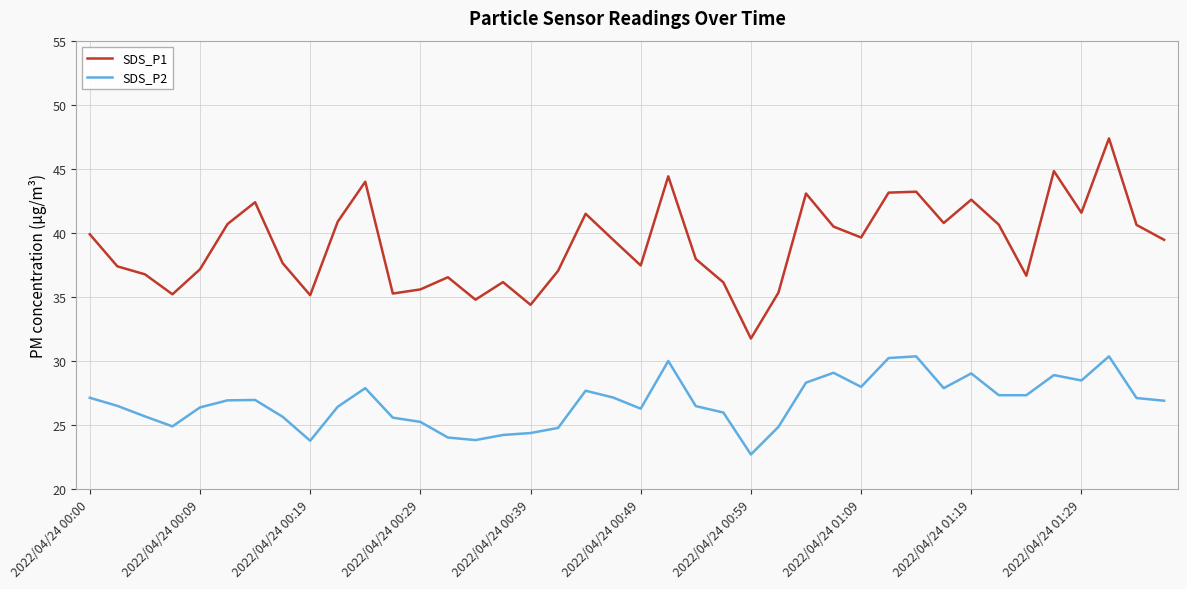

Which series has the widest spread of values?

SDS_P1